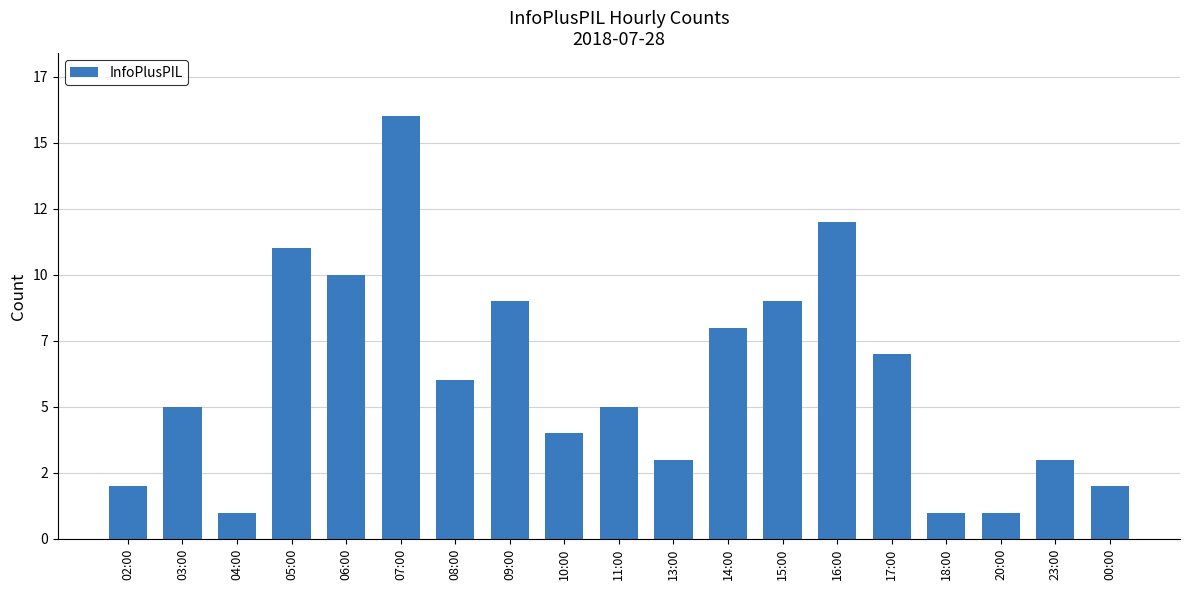

What is the value of the 10th bar from the left?

5